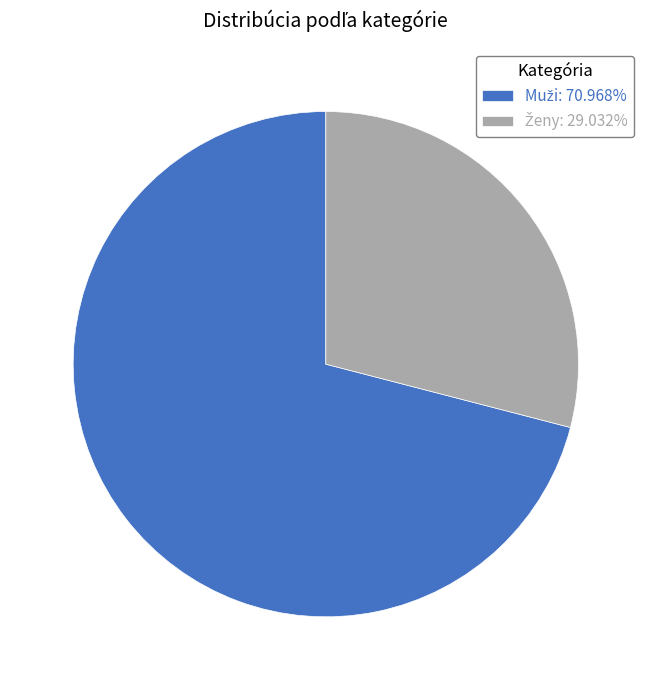

Is there any slice that represents more than half of the pie?

Yes